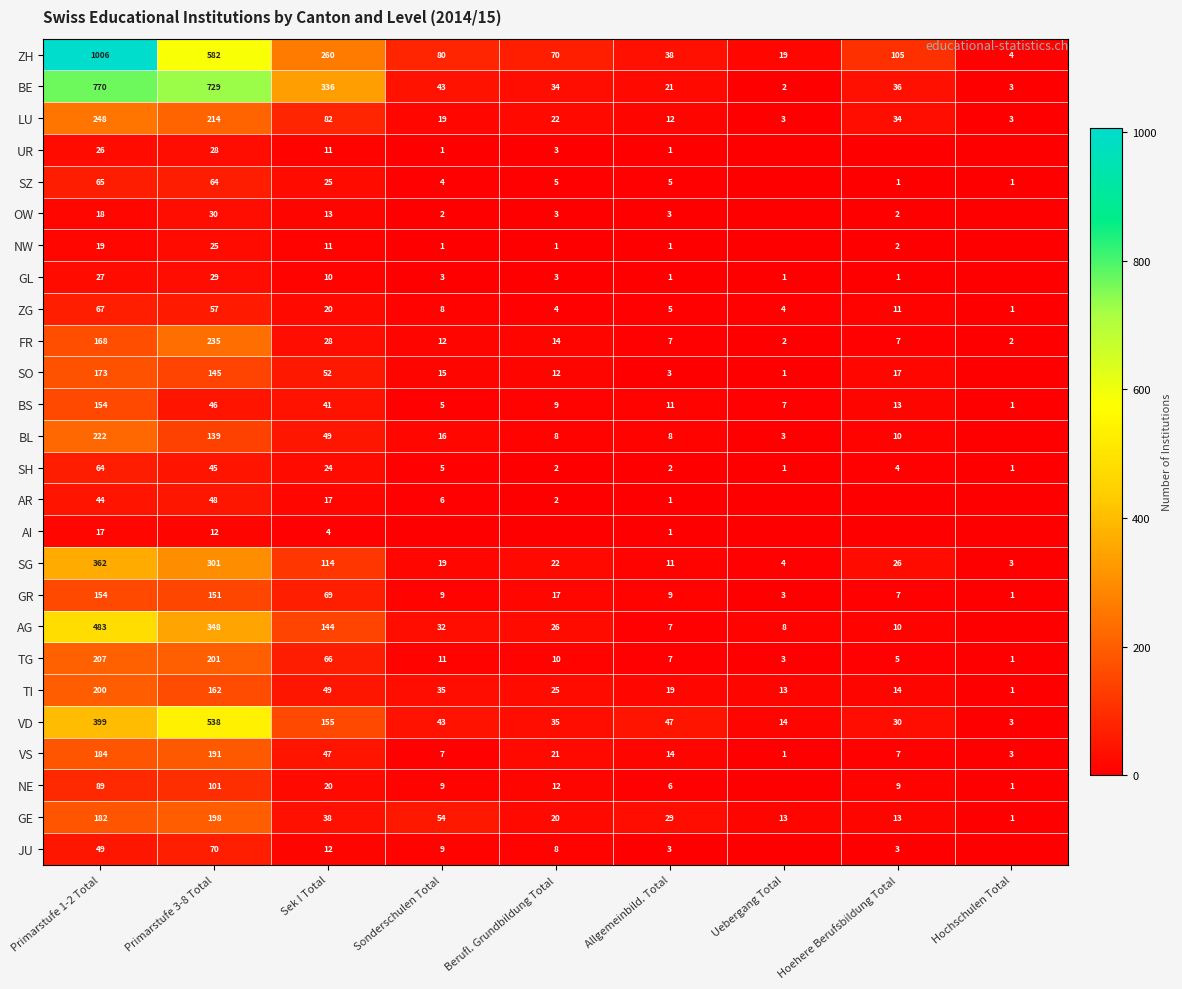

Where does the VD series first go above 43?

Primarstufe 1-2 Total